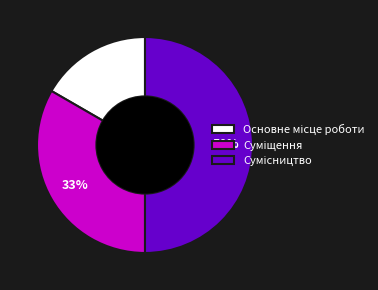

To the nearest percent, what is the average slice percentage?

33%